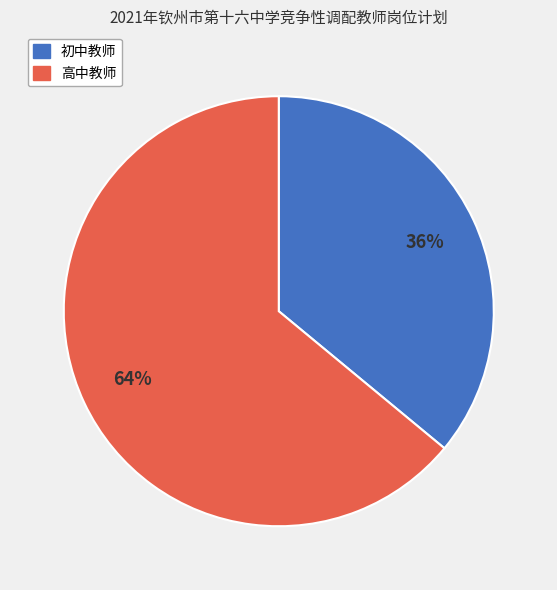

To the nearest percent, what is the average slice percentage?

50%